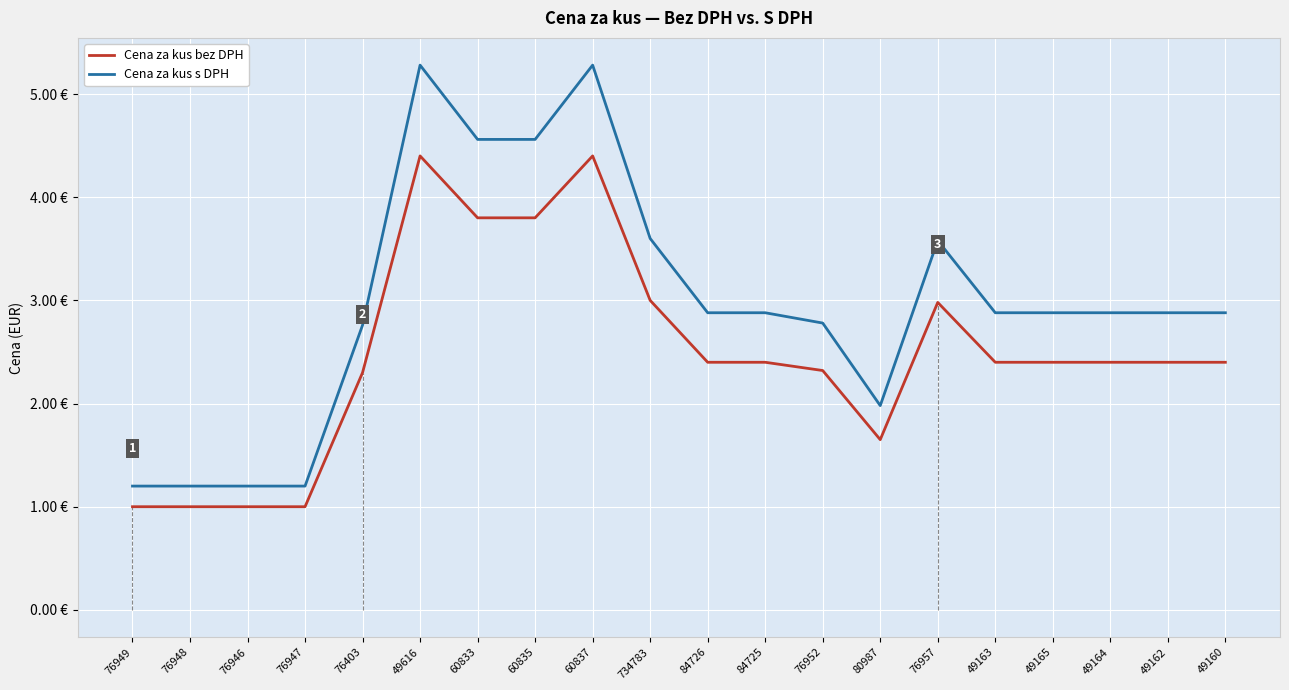

Is the value of Cena za kus bez DPH at 49164 greater than the value of Cena za kus s DPH at 76949?

Yes